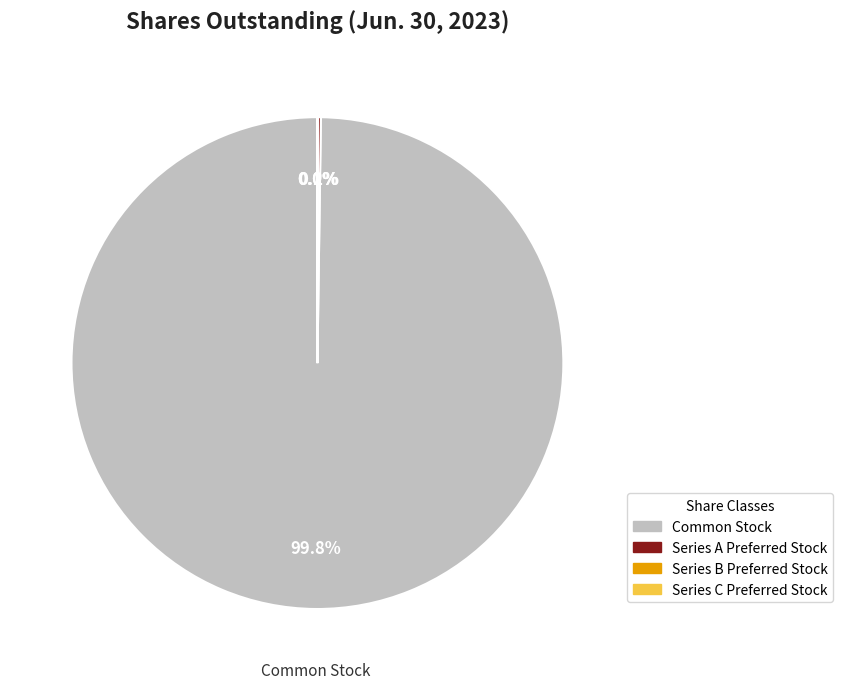

Is there a majority slice in this chart?

Yes